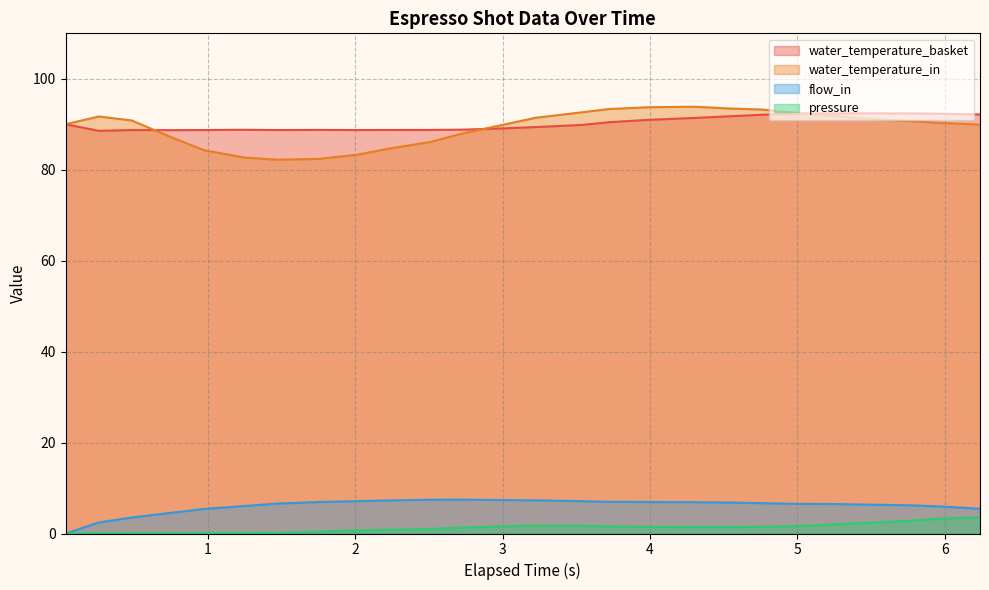

What is the label of the 7th point from the left?

1.47